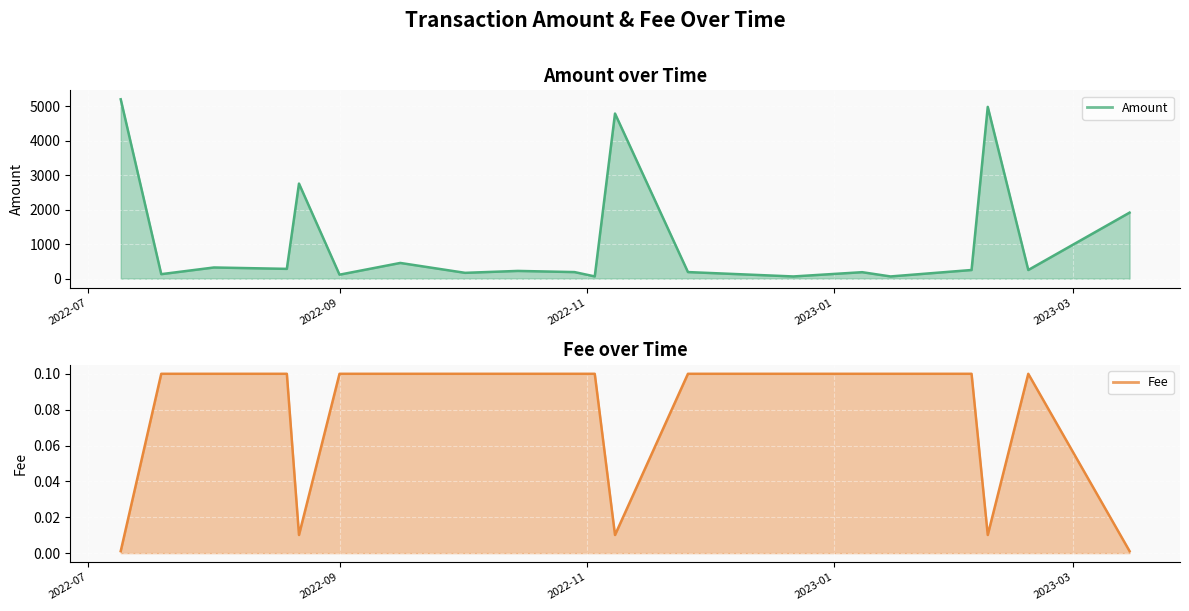

At how many categories does at least one series exceed 3336?

3